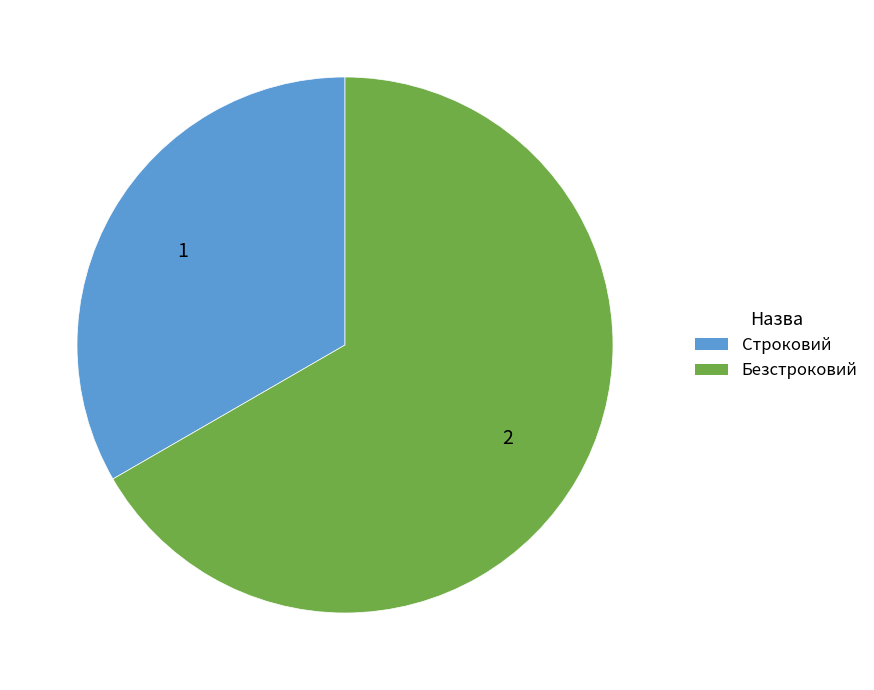

What is the ratio of the value at Строковий to the value at Безстроковий?

0.5